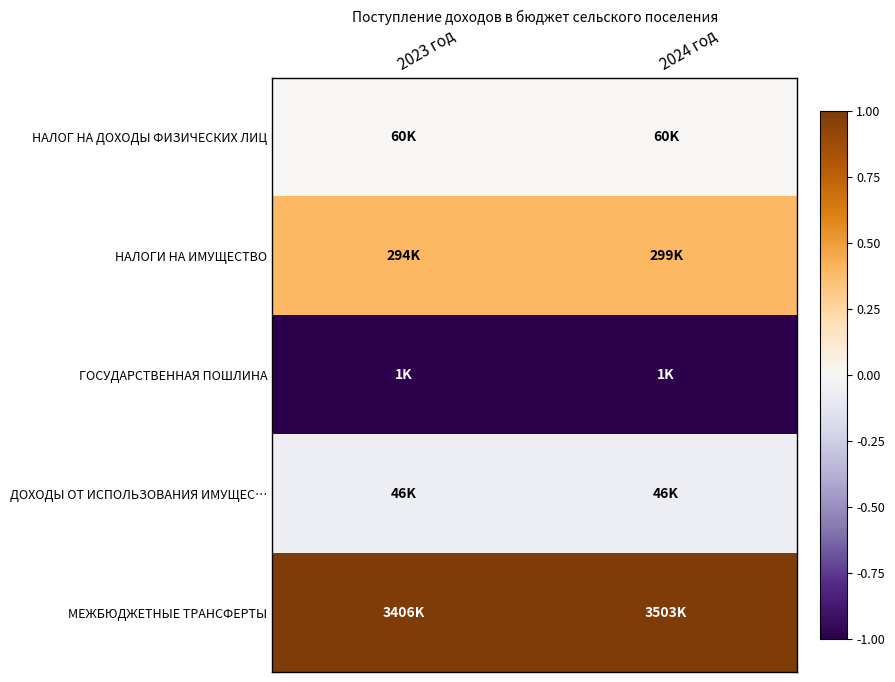

What is the maximum value shown in the chart?

1.0